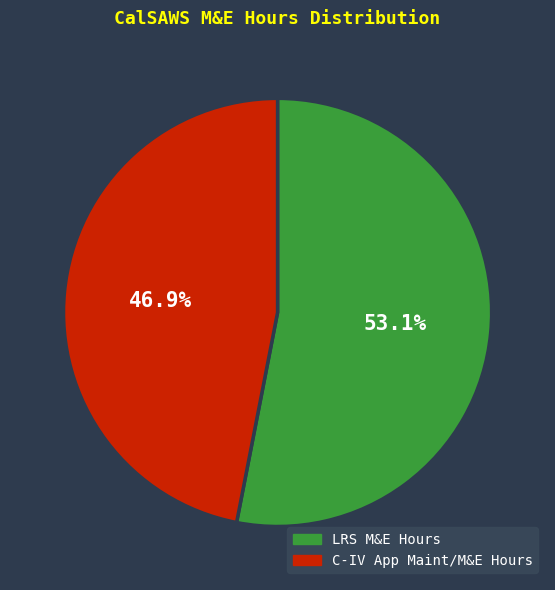

Rank the categories by value from highest to lowest.

LRS M&E Hours, C-IV App Maint/M&E Hours